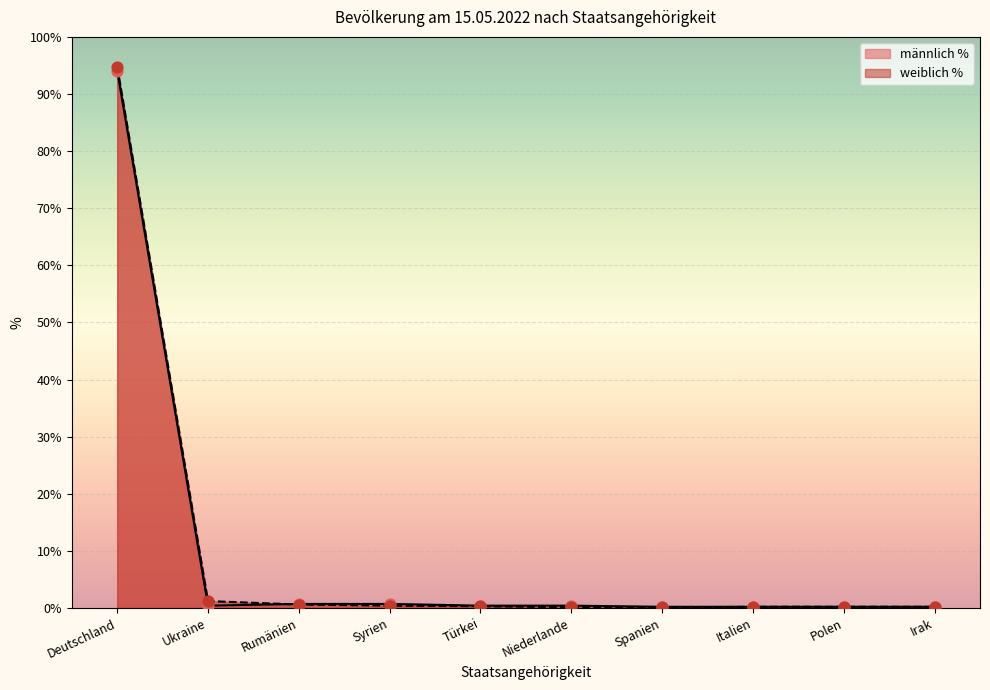

What are all the series names shown in the legend?

männlich %, weiblich %